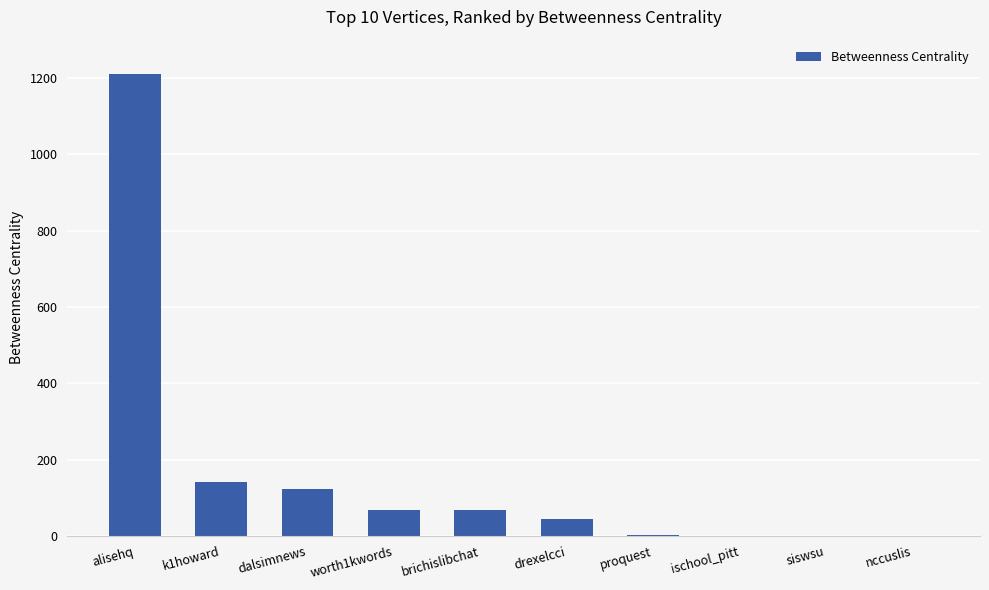

The value at ischool_pitt is 0. True or false?

True